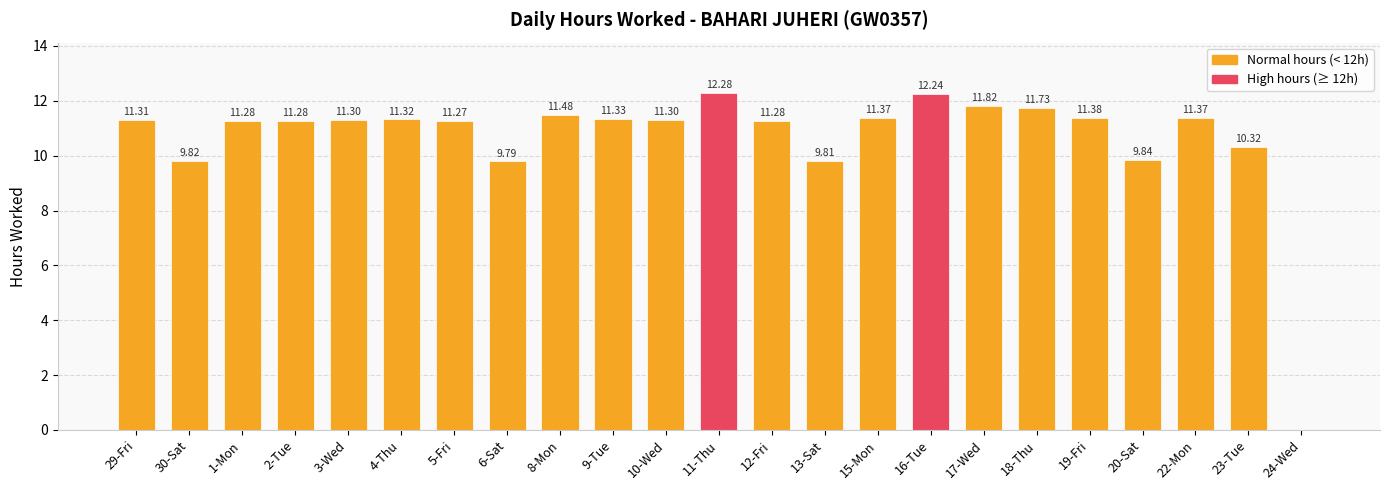

The value at 18-Thu is 18.0. True or false?

False